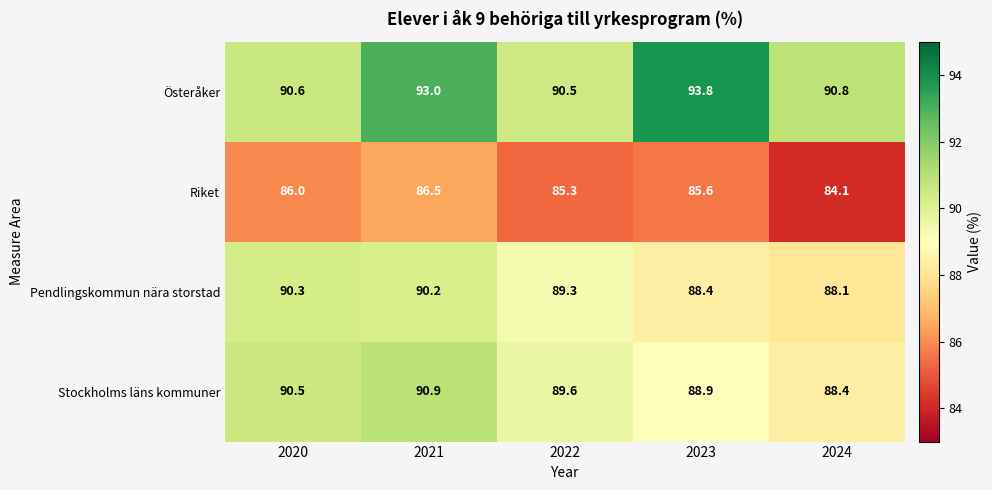

At which label is Stockholms läns kommuner closest to 89?

2023